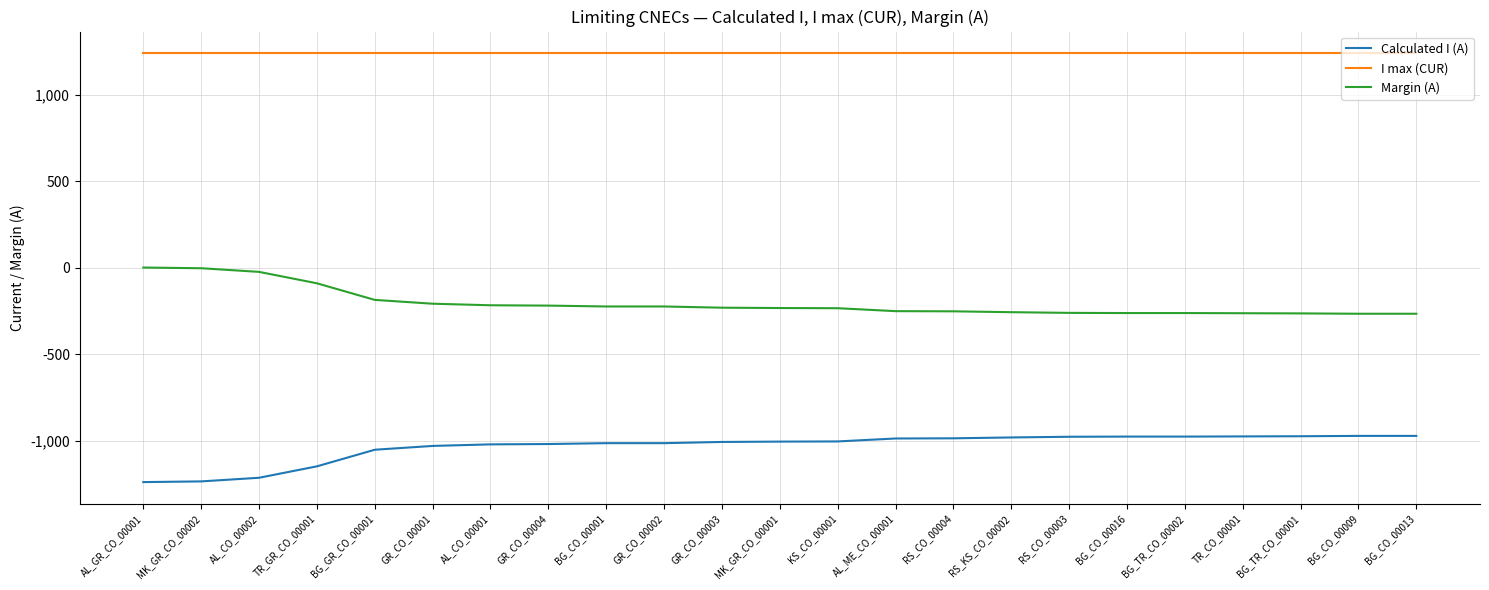

Rank the series by their maximum value, from lowest to highest.

Calculated I (A), Margin (A), I max (CUR)